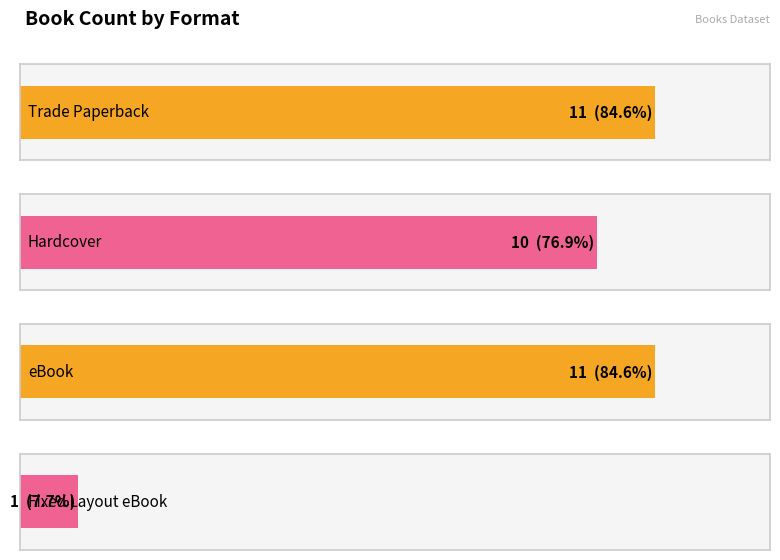

Which has a higher value, Hardcover or Trade Paperback?

Trade Paperback